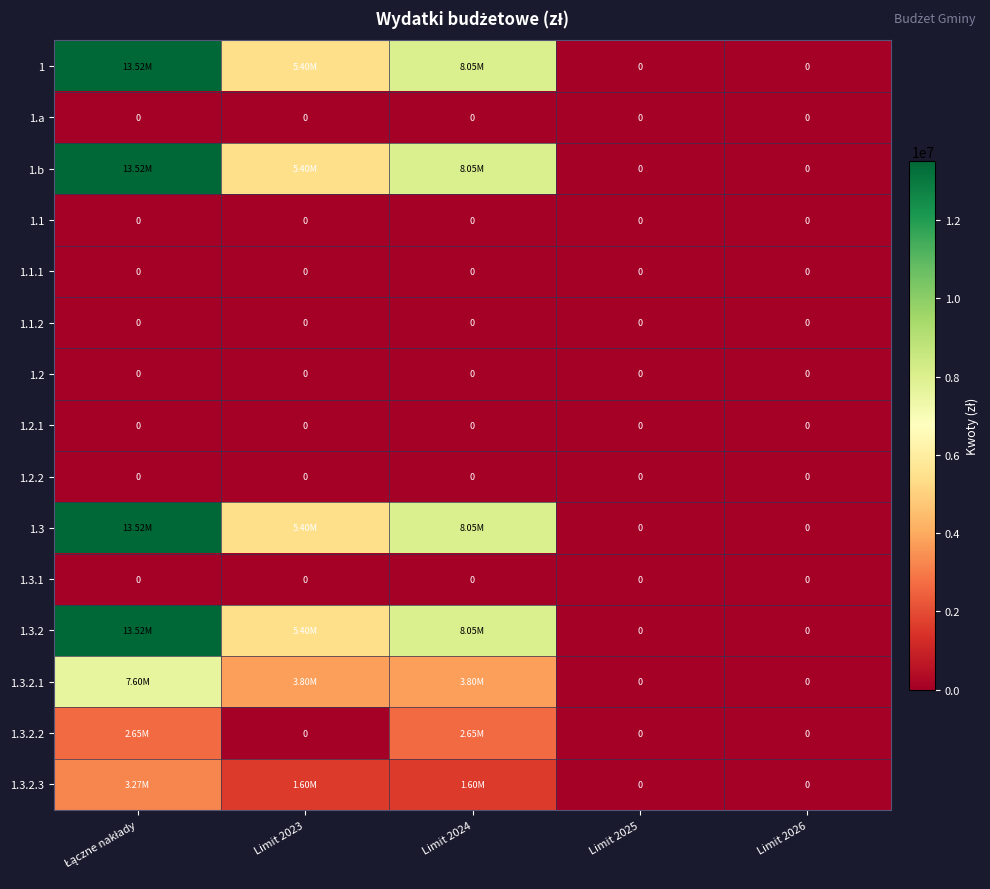

Which label corresponds to the smallest value in the chart?

Limit 2025